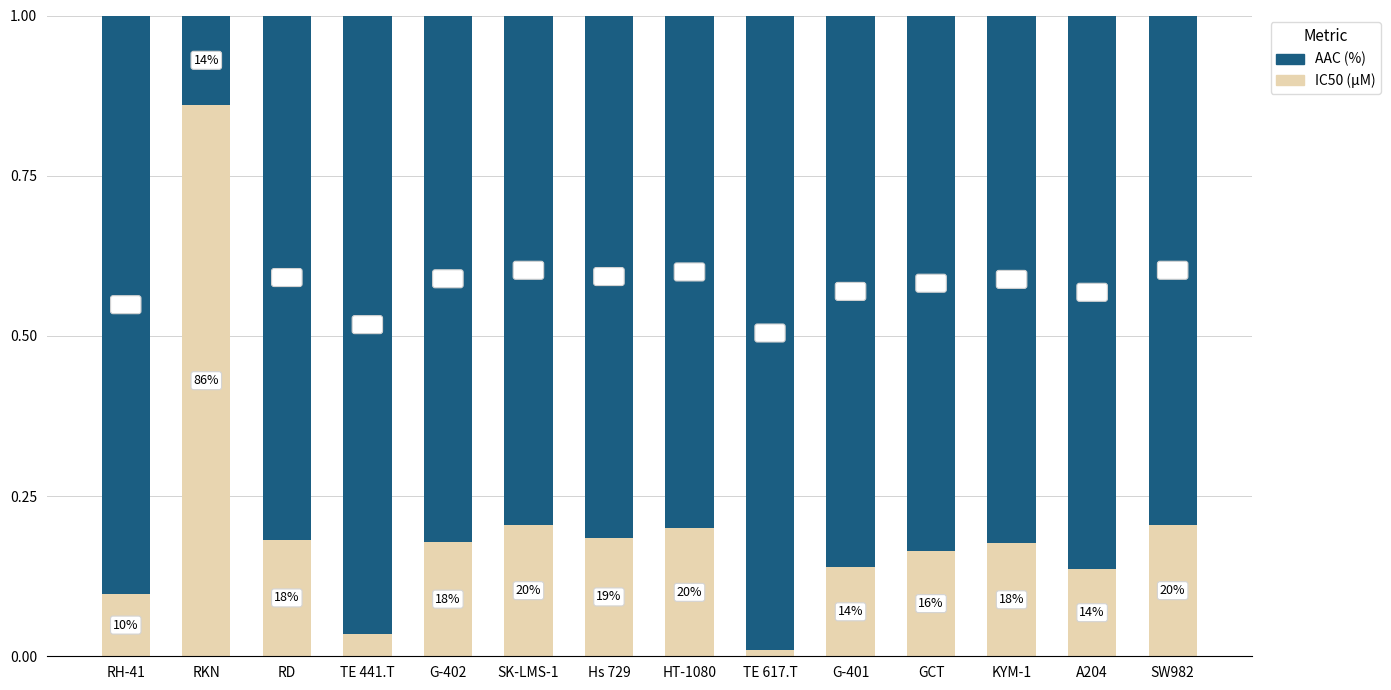

Which has a higher value, Hs 729 or GCT?

Hs 729